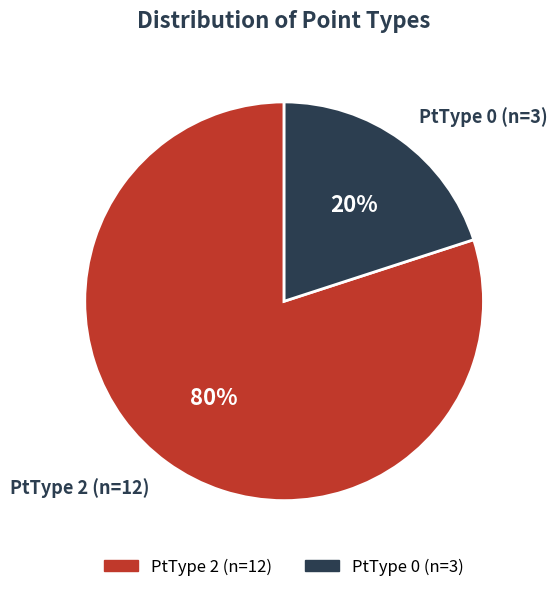

The PtType 0 (n=3) slice represents 33% of the pie. True or false?

False